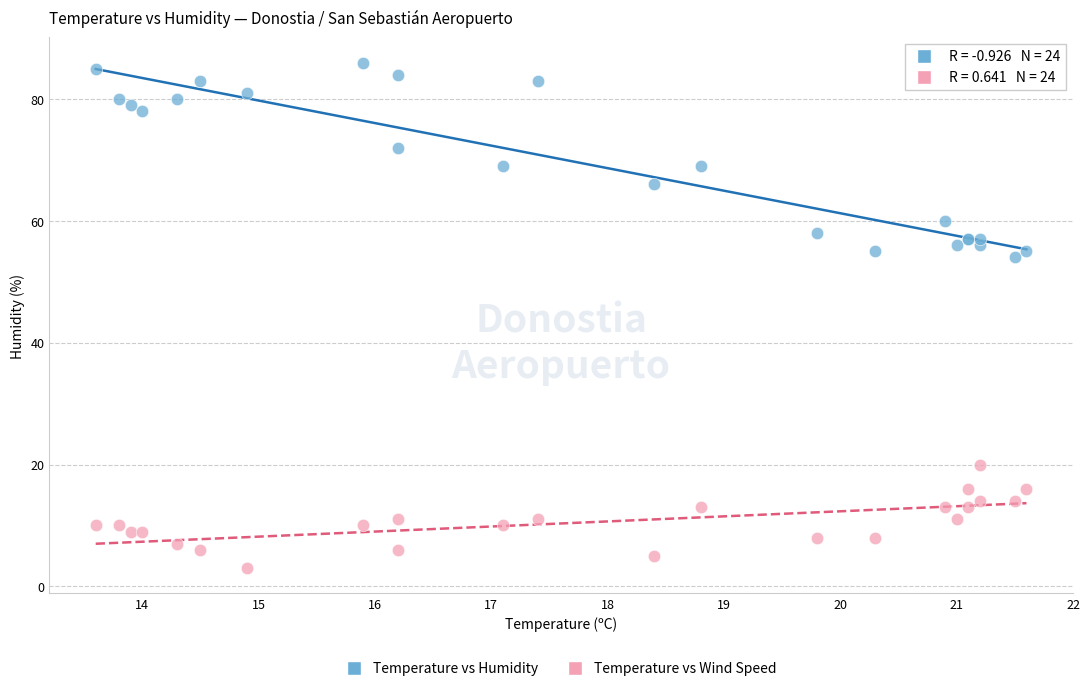

Which series reaches the minimum Y coordinate?

Temperature vs Wind Speed